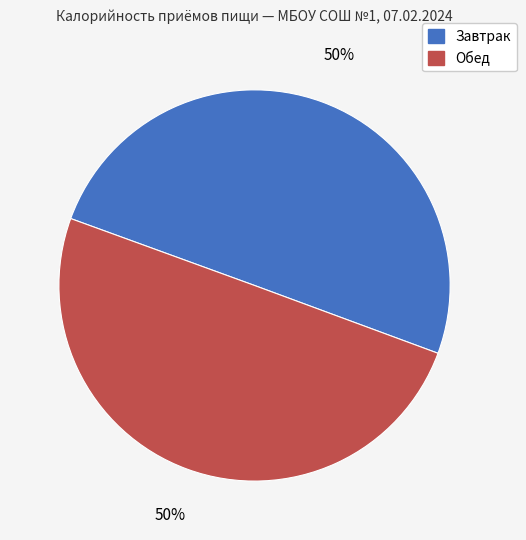

To the nearest percent, what percentage of the pie is Обед?

50%